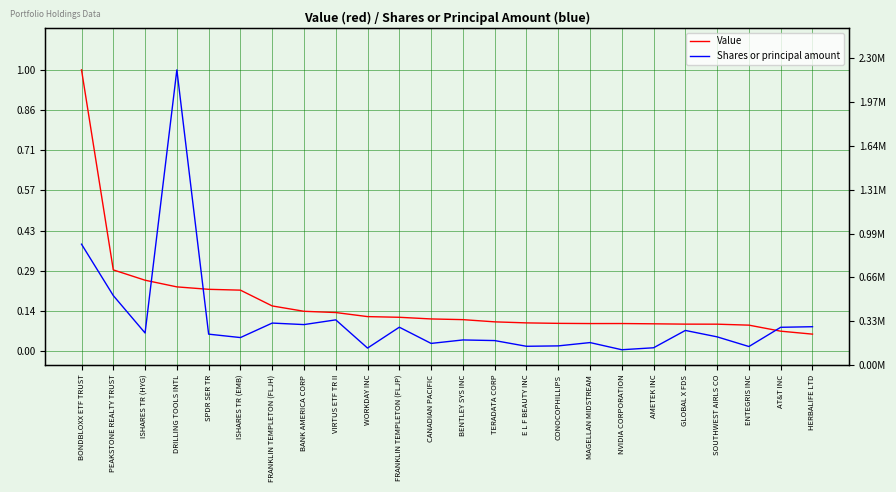

Does the chart have visible grid lines?

Yes